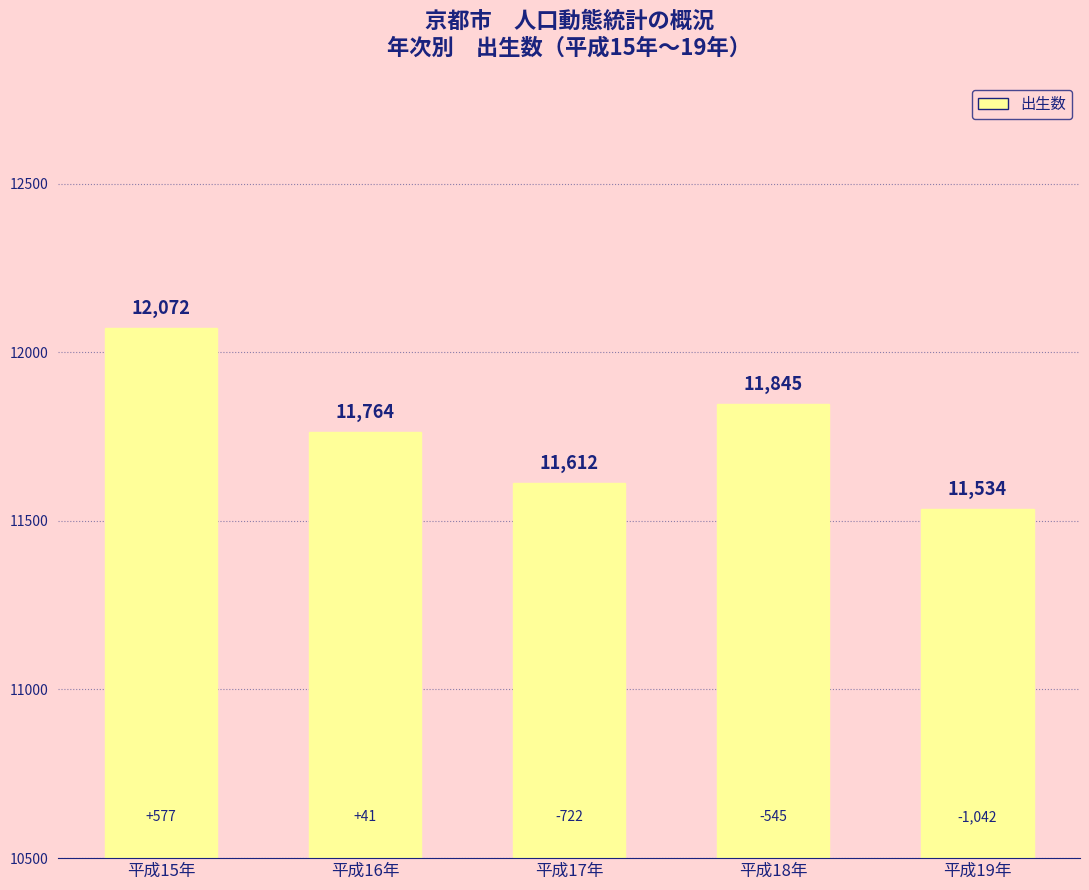

What is the greatest value displayed?

12072